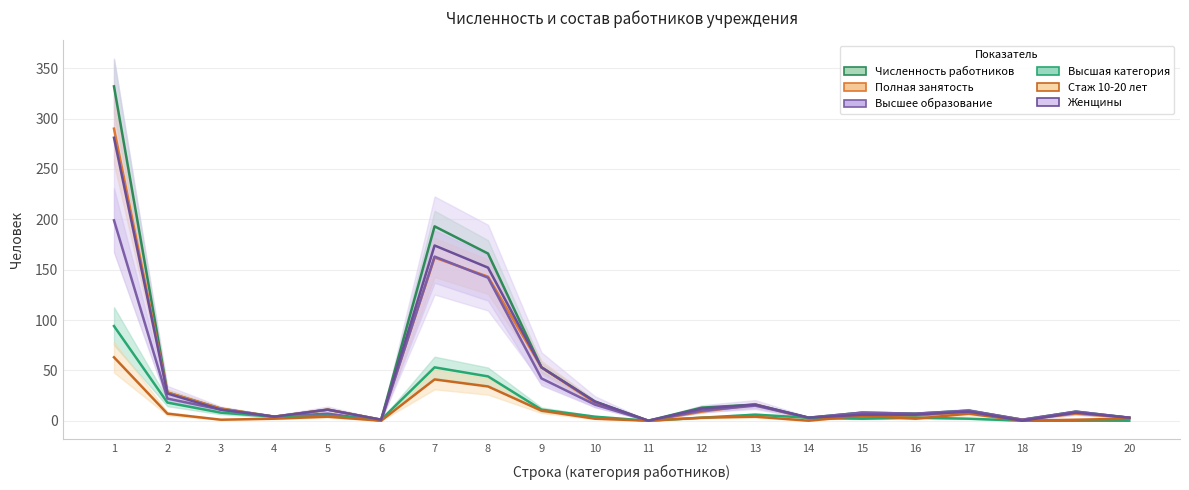

Which category has the highest value in the Стаж 10-20 лет series?

1